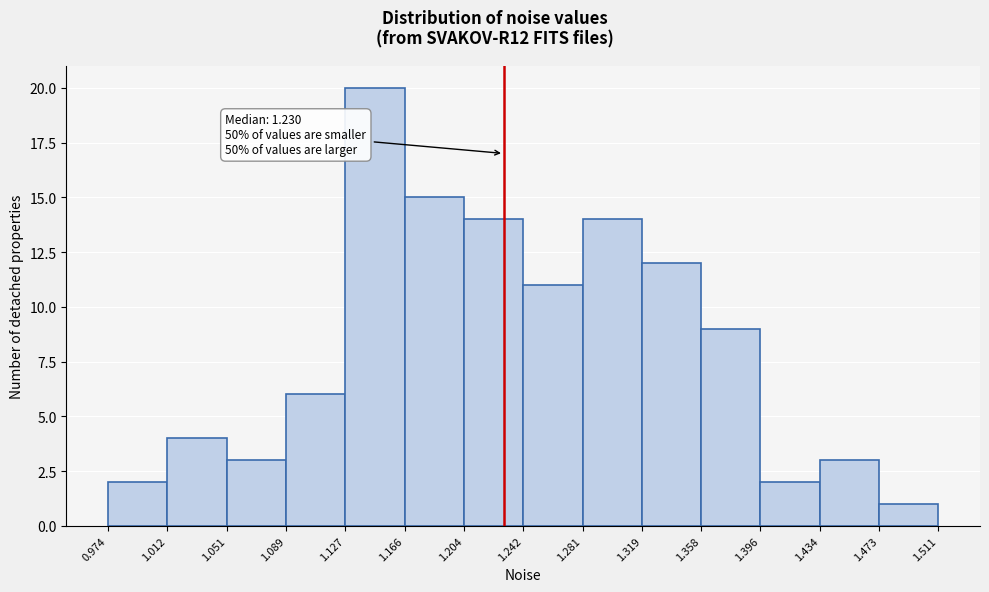

Which range on the x-axis has the tallest bar?

1.127 to 1.166